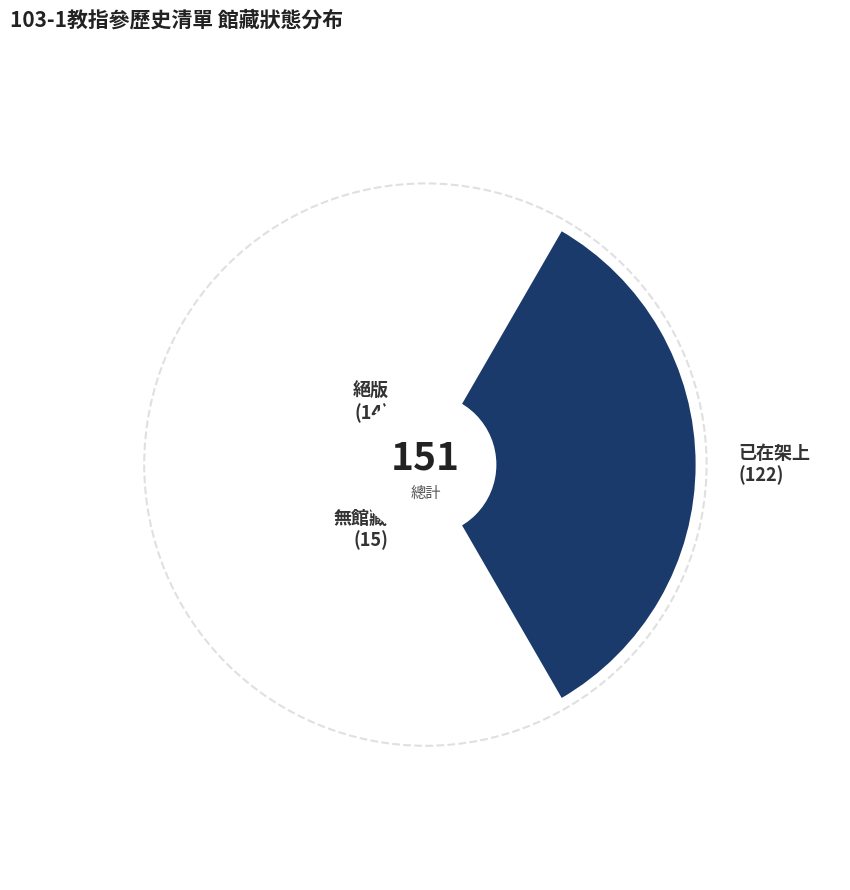

What percentage is the 無館藏 slice, to the nearest percent?

10%